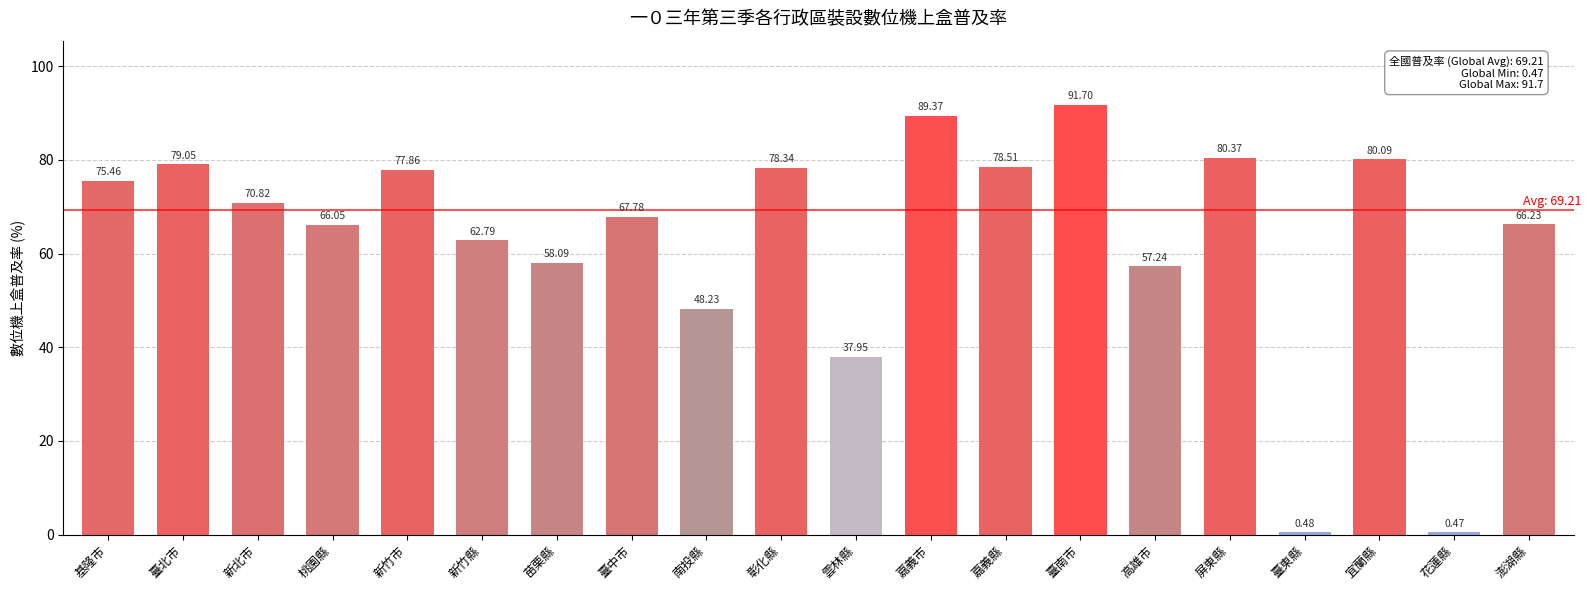

What is the difference between the second highest and minimum values?

88.9